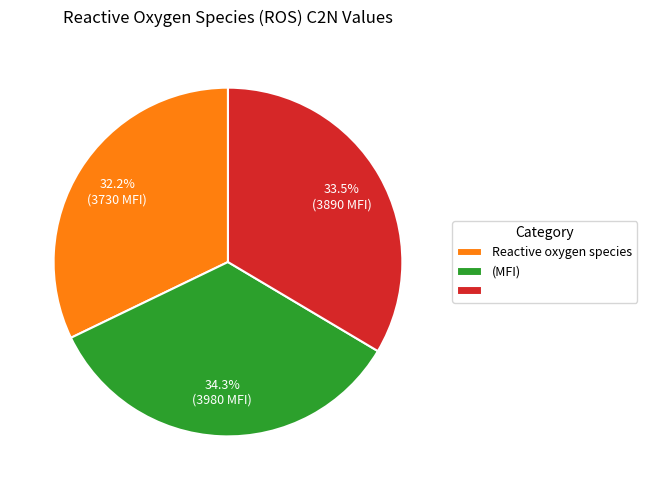

Is there a majority slice in this chart?

No